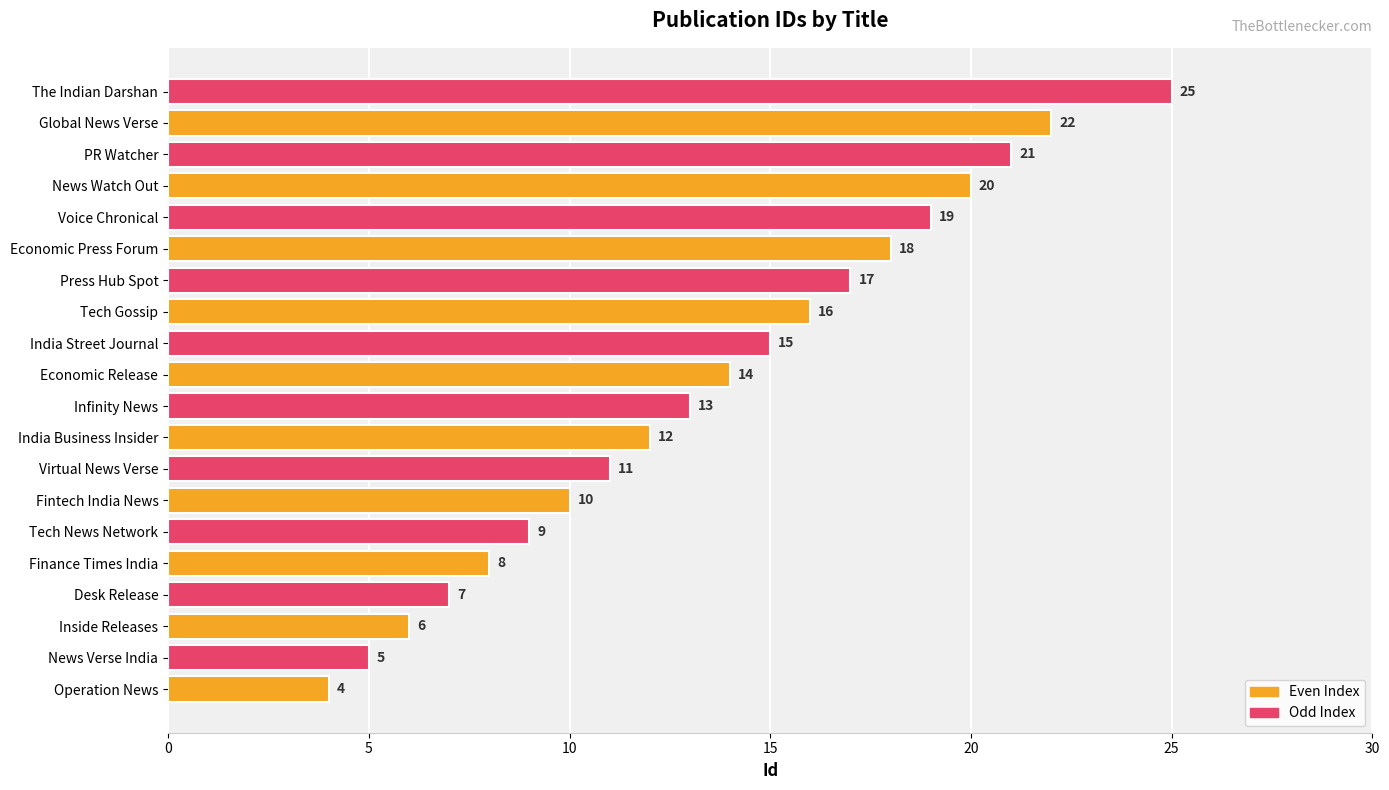

Which category has the highest value across all series?

The Indian Darshan